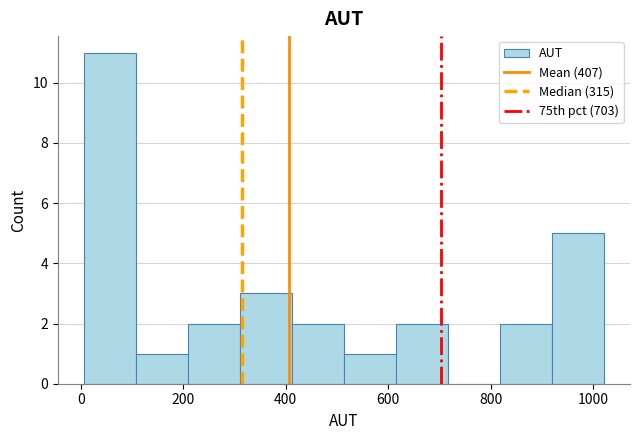

What is the height of the bar covering 200 to 320 on the x-axis? Neither the bar edges nor the heights are printed on the chart, so give them approximately, as read against the axes.

2